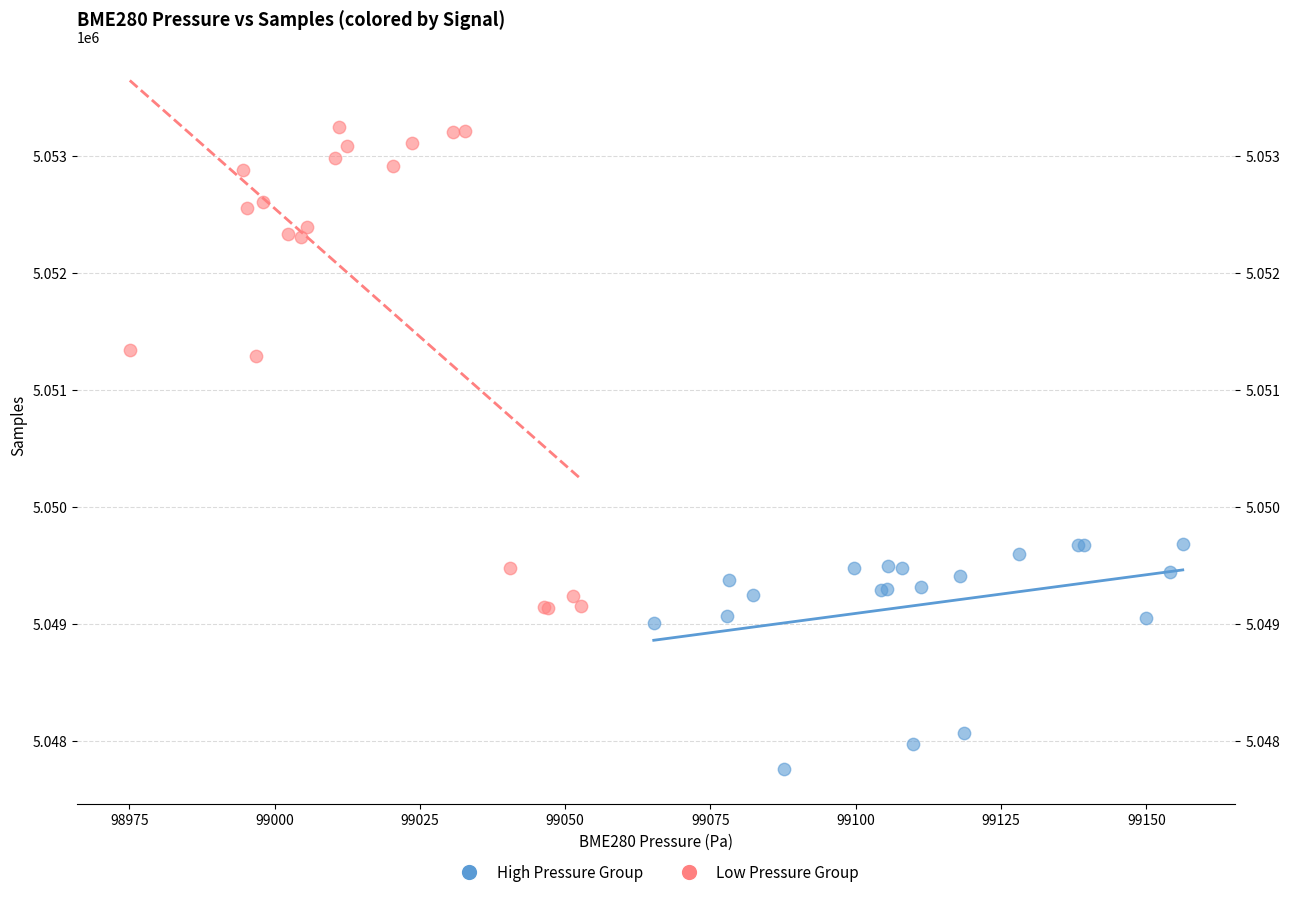

Which series reaches the minimum Y coordinate?

High Pressure Group